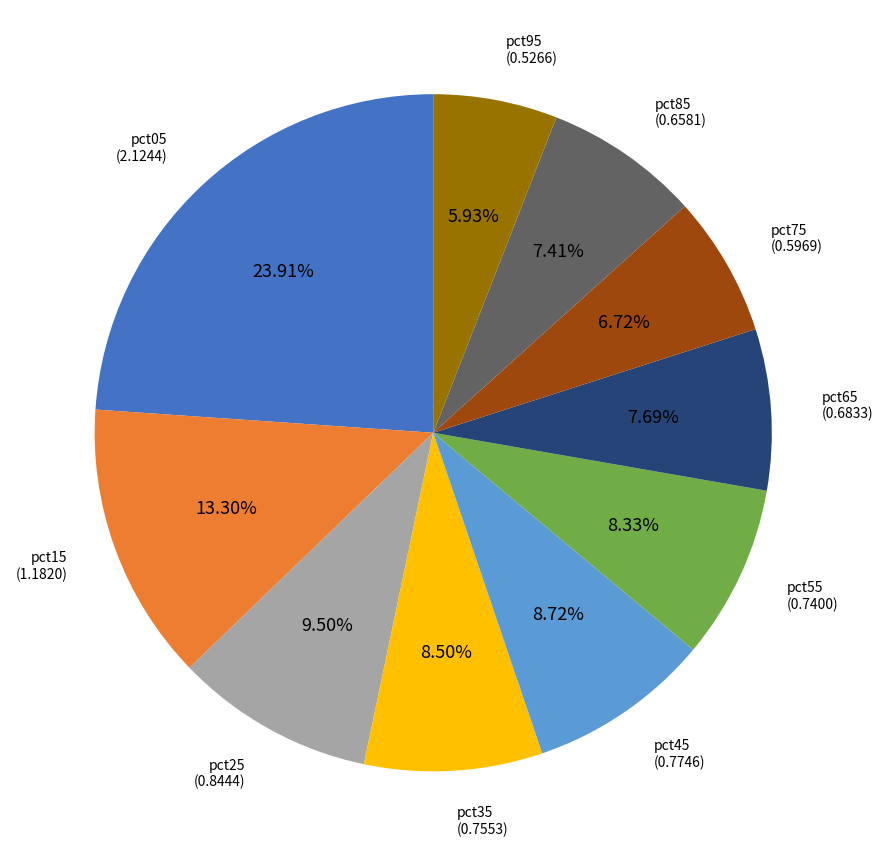

Which category has the smallest portion of the pie?

pct95